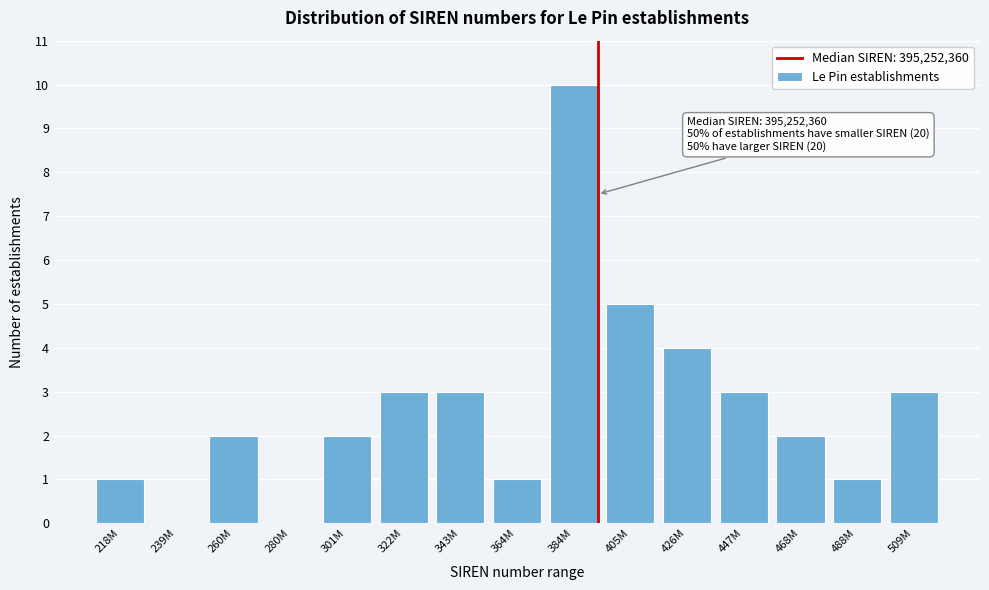

Reading left to right, list all the values displayed in this chart.

218M=1	239M=0	260M=2	280M=0	301M=2	322M=3	343M=3	364M=1	384M=10	405M=5	426M=4	447M=3	468M=2	488M=1	509M=3